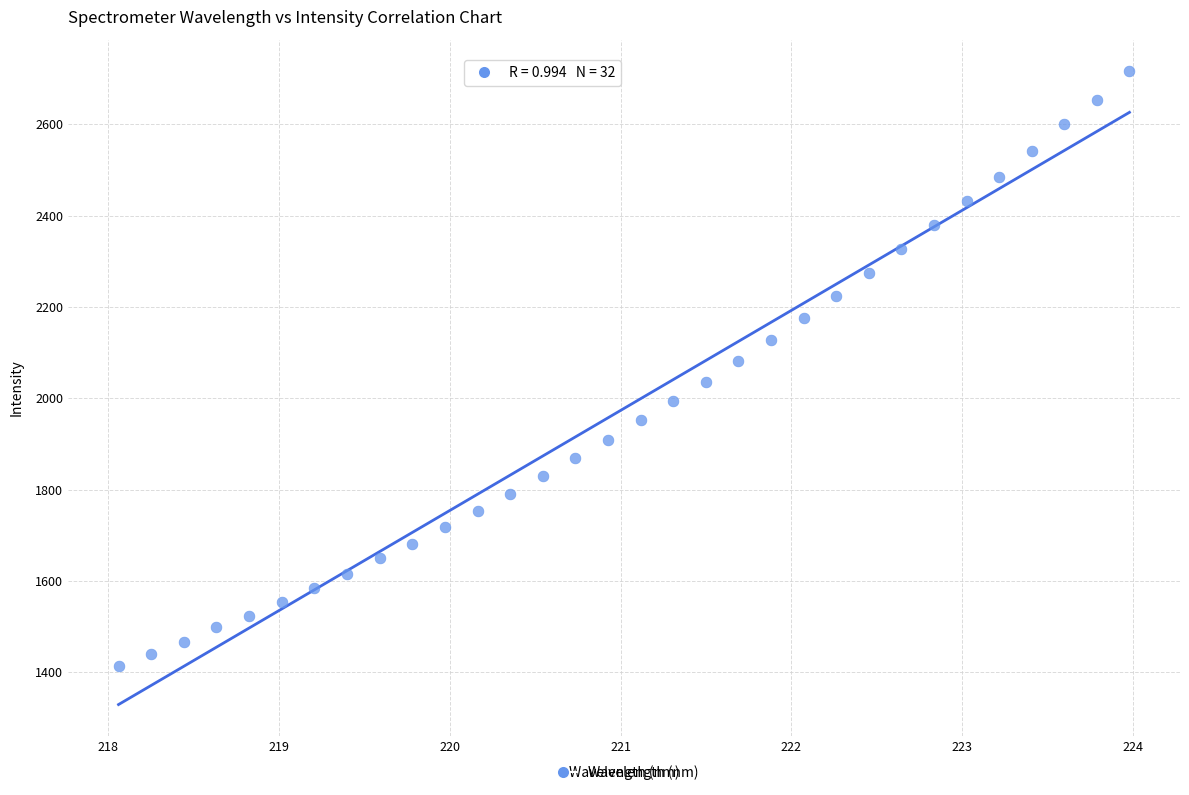

What is the range of Y values (max minus min)?

1302.0